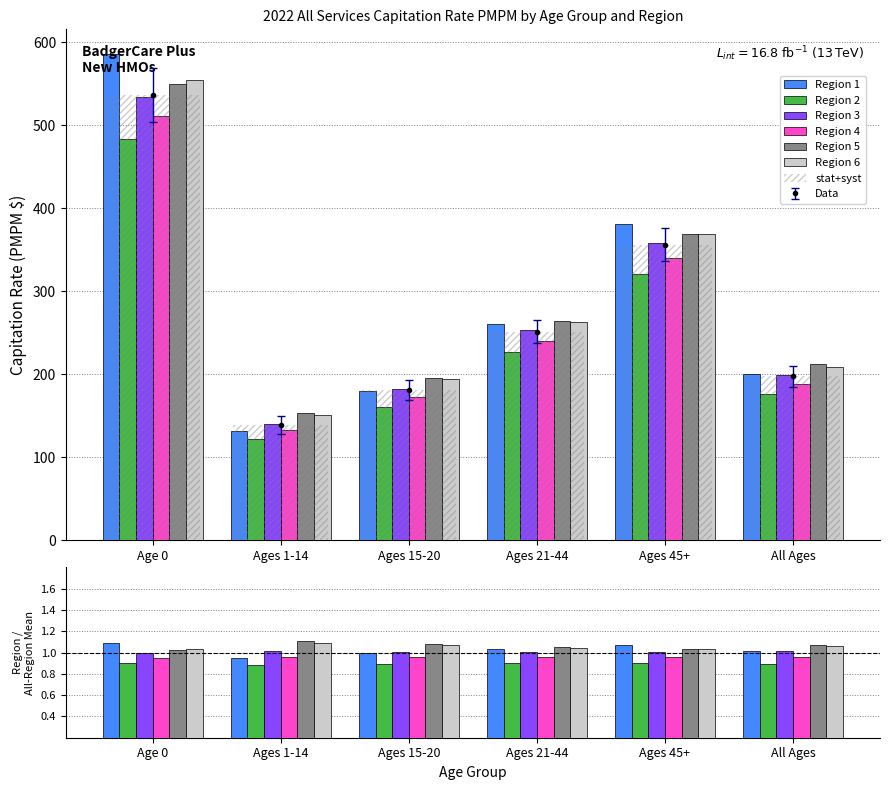

The Region 6 series shows 349.7 at Ages 21-44. True or false?

False